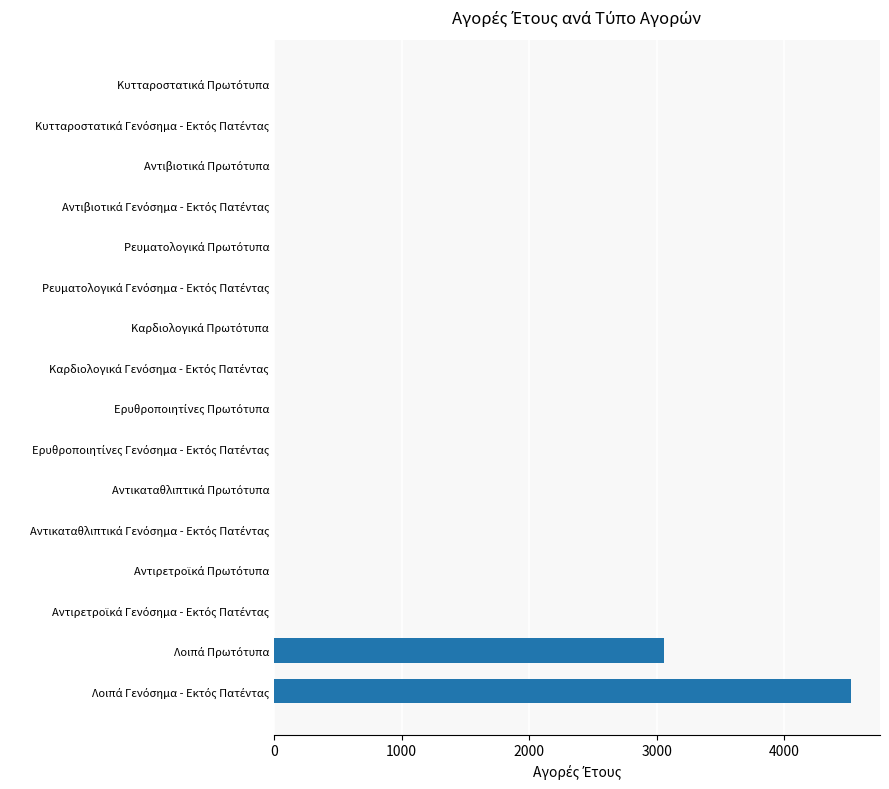

What is the greatest value displayed?

4522.4